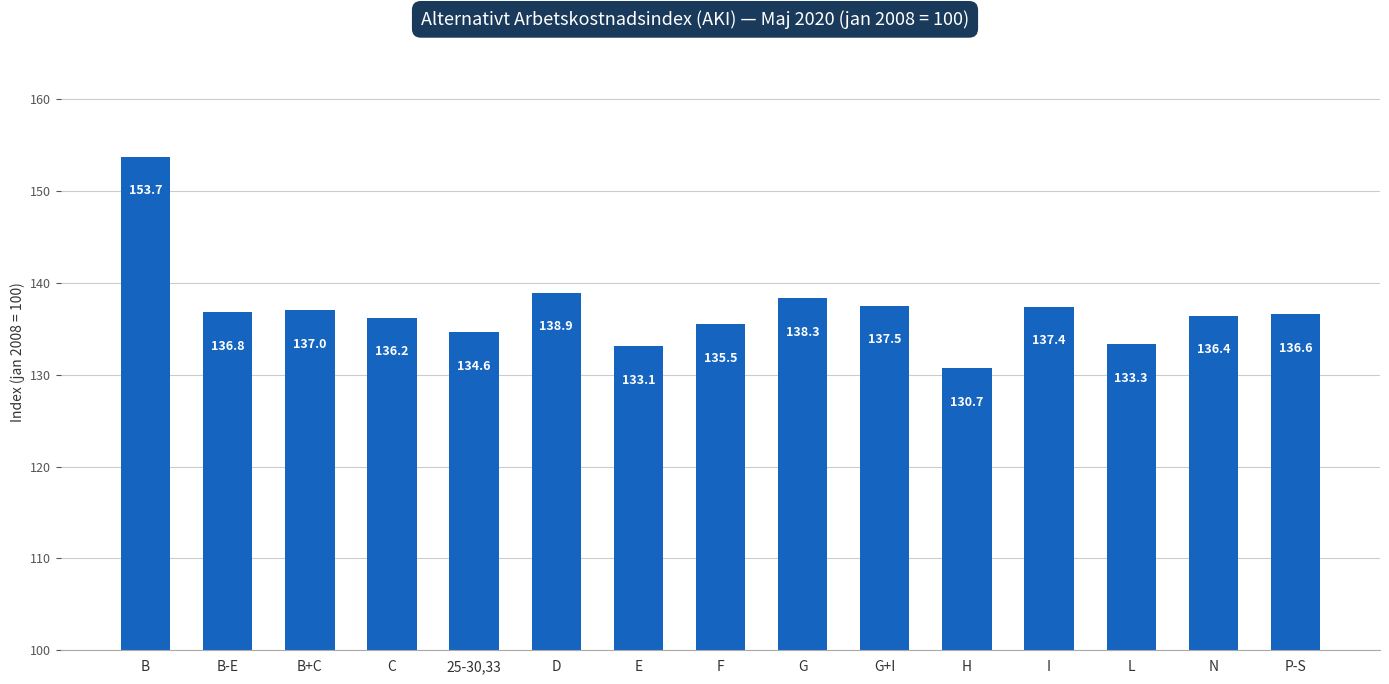

At which label does the data first exceed 136?

B